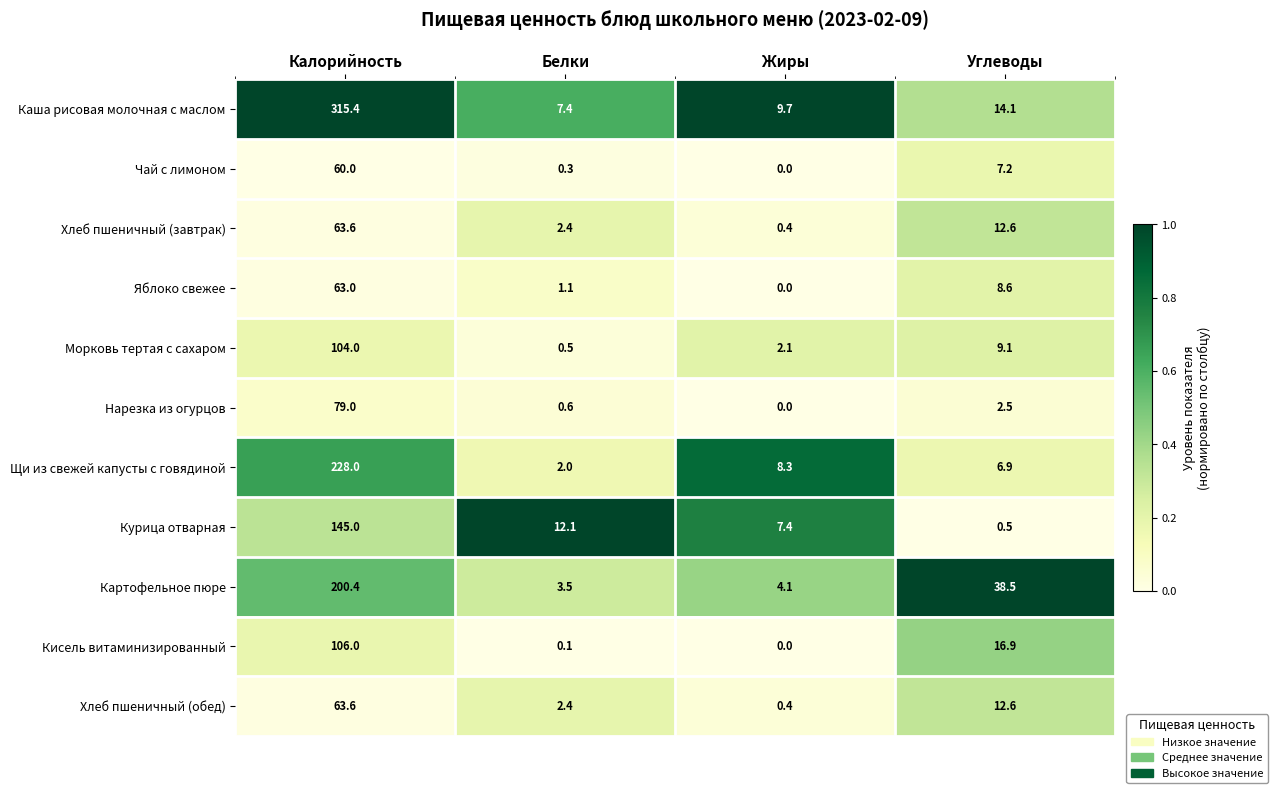

Between Калорийность and Углеводы, which series saw the biggest shift?

Каша рисовая молочная с маслом